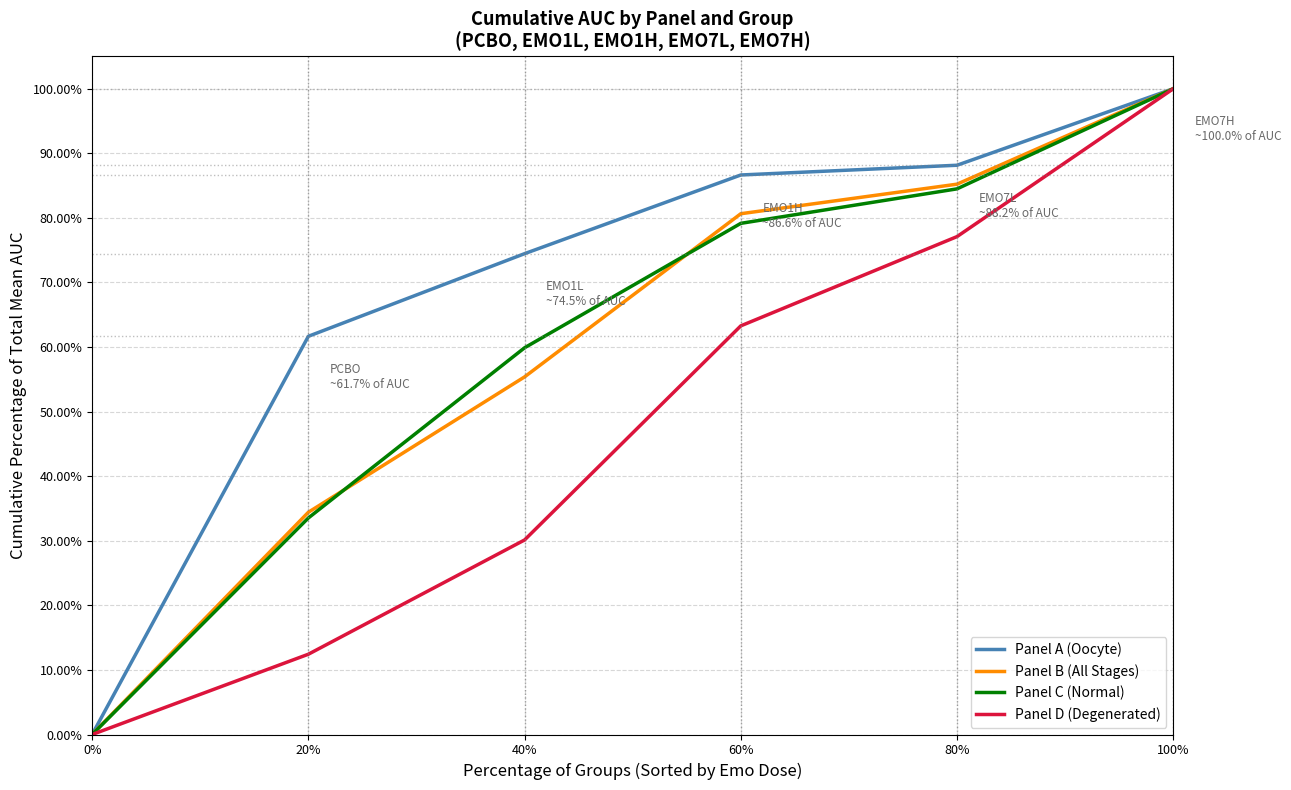

Between 20% and 80%, which series saw the biggest shift?

Panel D (Degenerated)